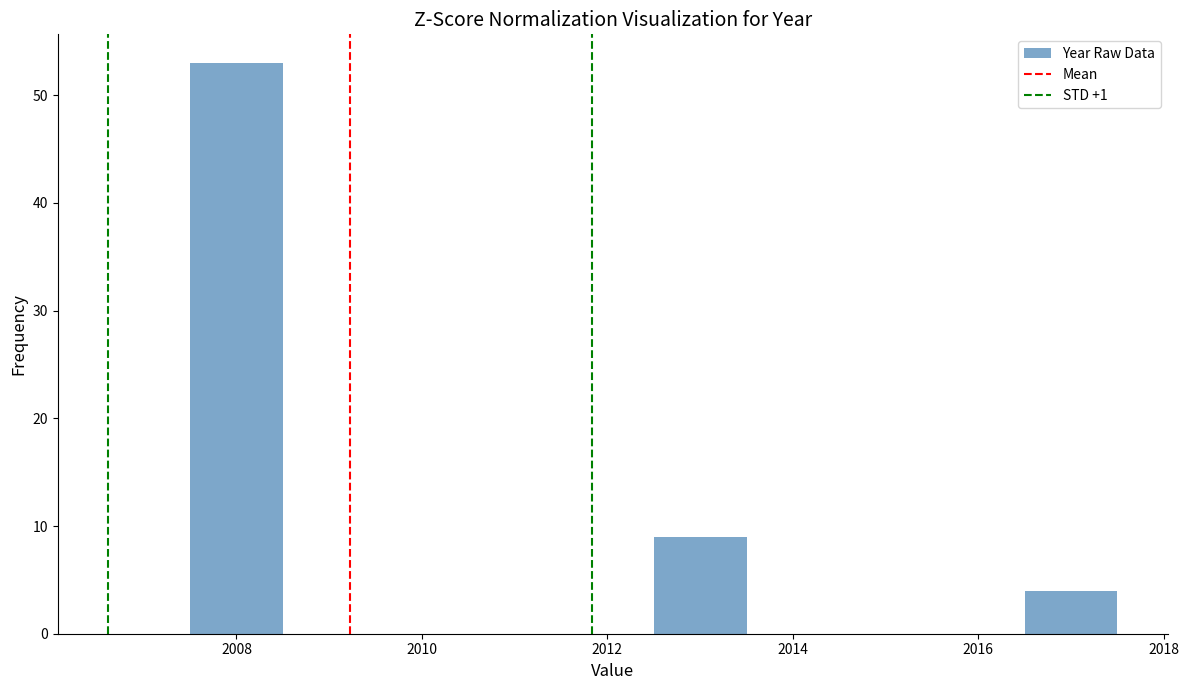

Which range on the x-axis has the tallest bar?

2007.5 to 2008.5